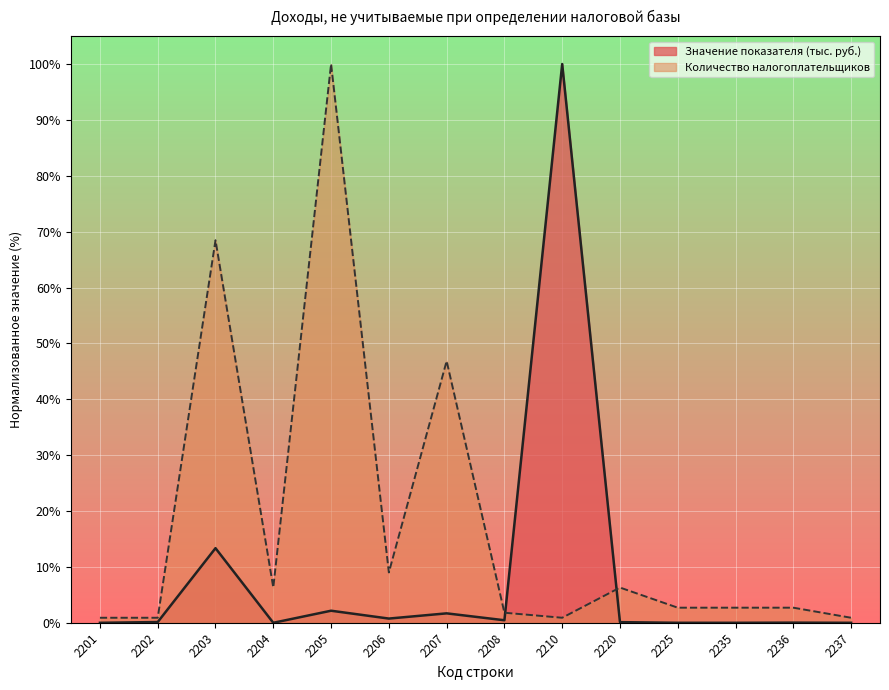

At which category does Количество налогоплательщиков reach its first local valley?

2204